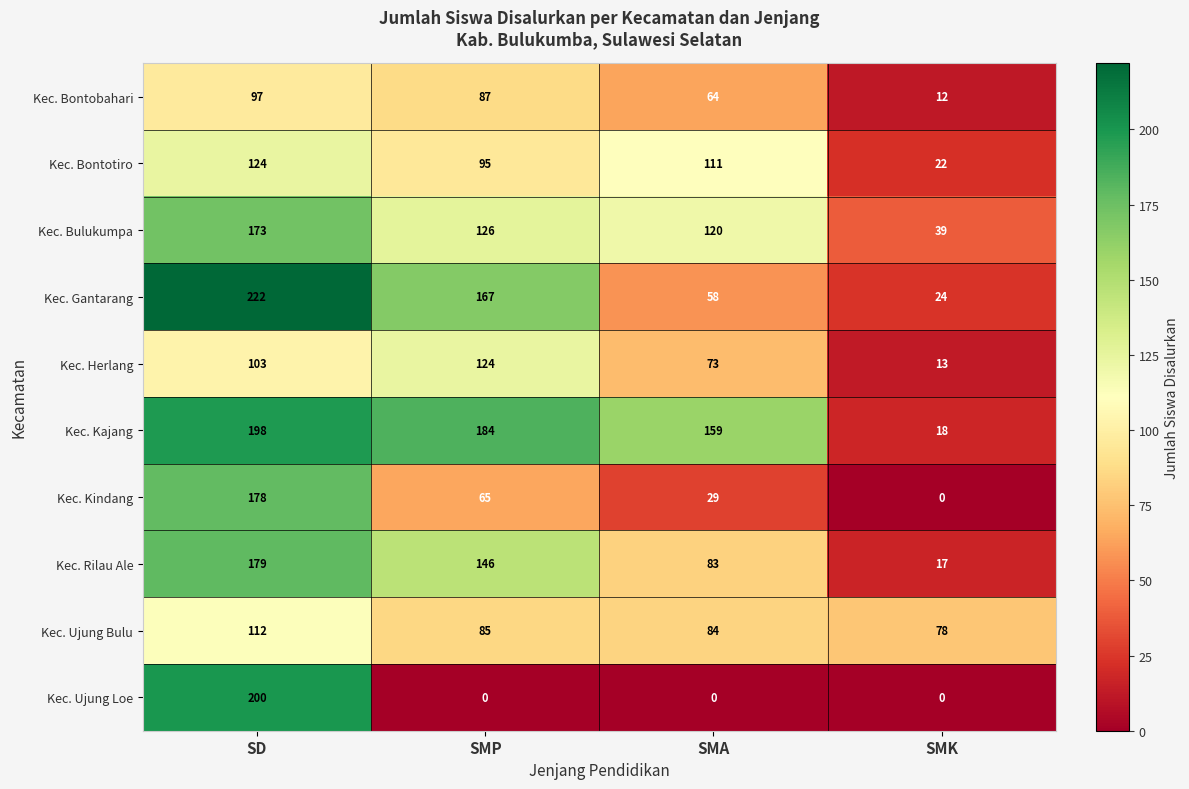

At SMP, list the series in order from smallest to largest.

Kec. Ujung Loe, Kec. Kindang, Kec. Ujung Bulu, Kec. Bontobahari, Kec. Bontotiro, Kec. Herlang, Kec. Bulukumpa, Kec. Rilau Ale, Kec. Gantarang, Kec. Kajang